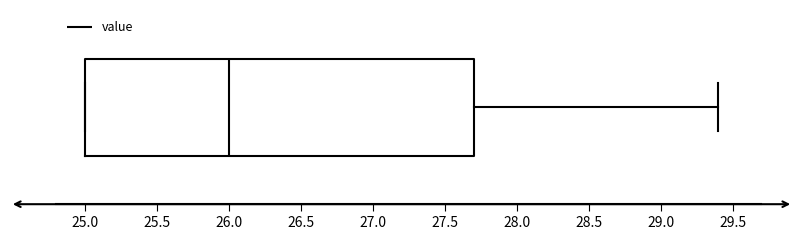

Where does the median line of the box sit on the x-axis? The values are not printed on the chart, so give them approximately, as read against the axis.

26.0